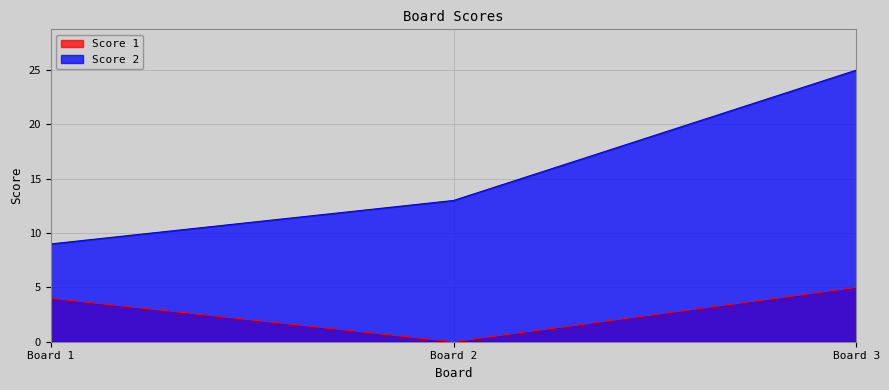

Which category has the highest value in the Score 1 series?

3